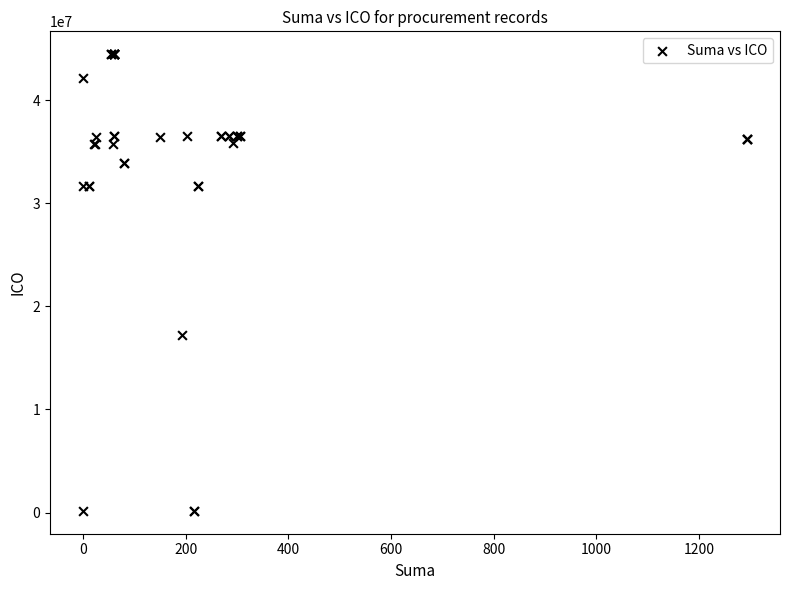

What Y value in the scatter plot is closest to 22318201?

17207568